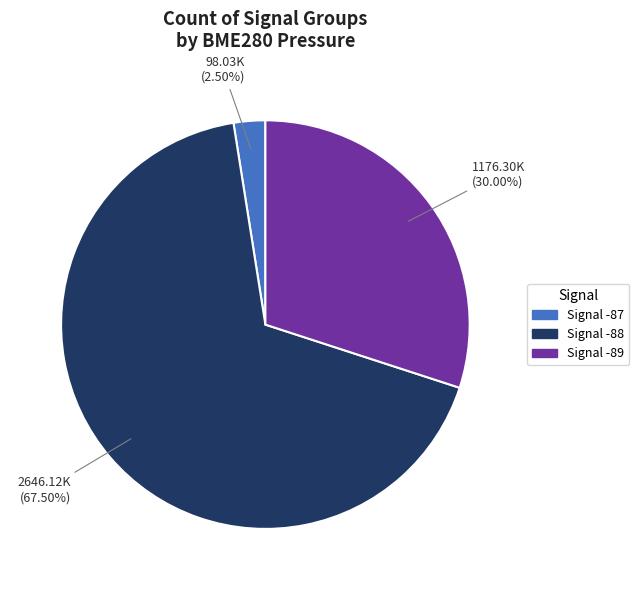

Is there any slice that represents more than half of the pie?

Yes